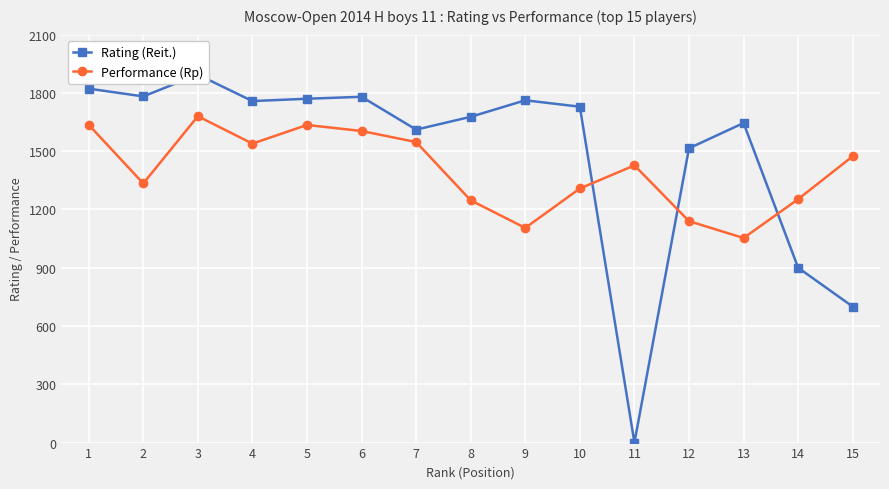

List the series in order of their peak value, lowest first.

Performance (Rp), Rating (Reit.)